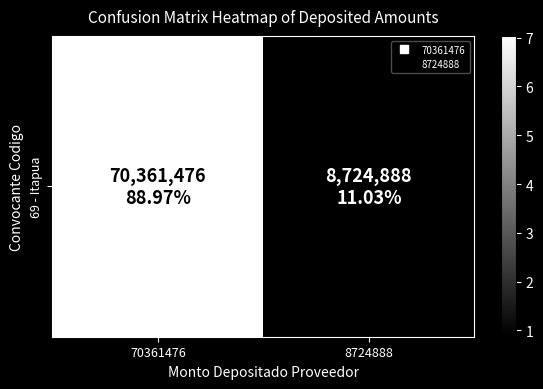

True or false: the data shows 48827415 at 70361476.

False